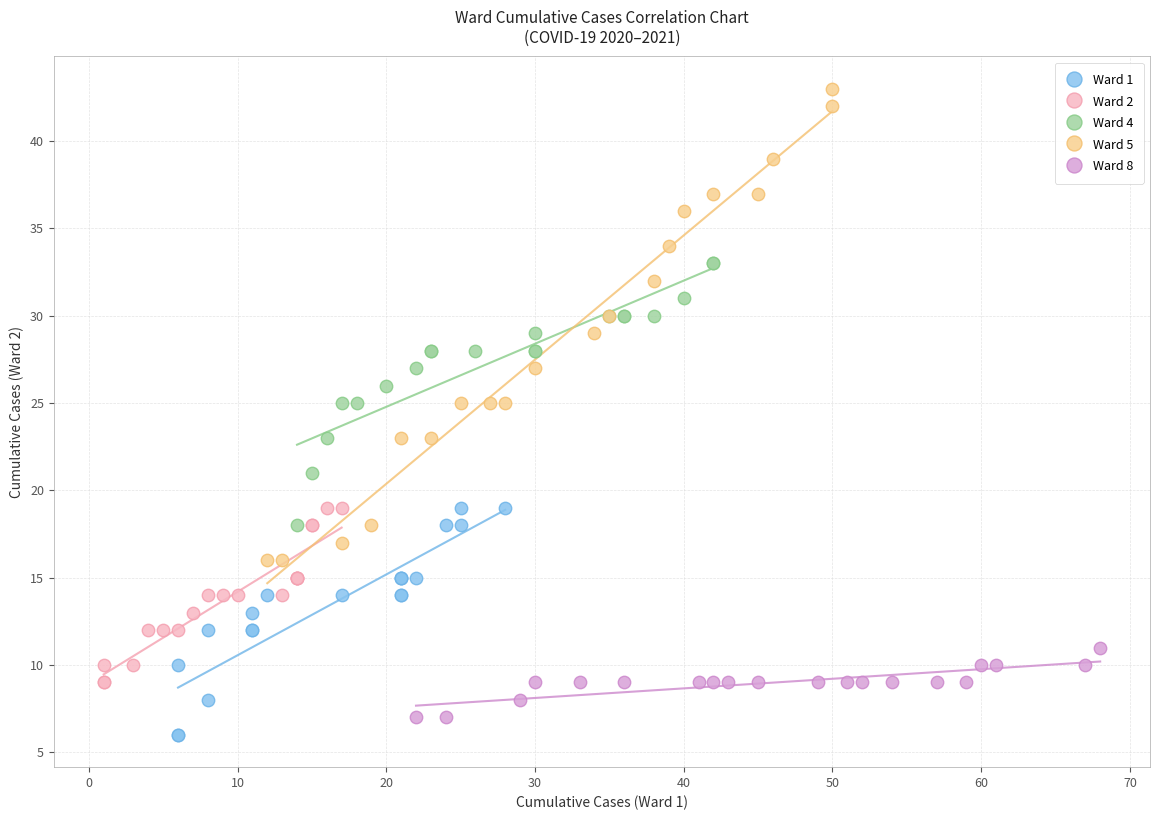

Which series contains the lowest Y value?

Ward 1